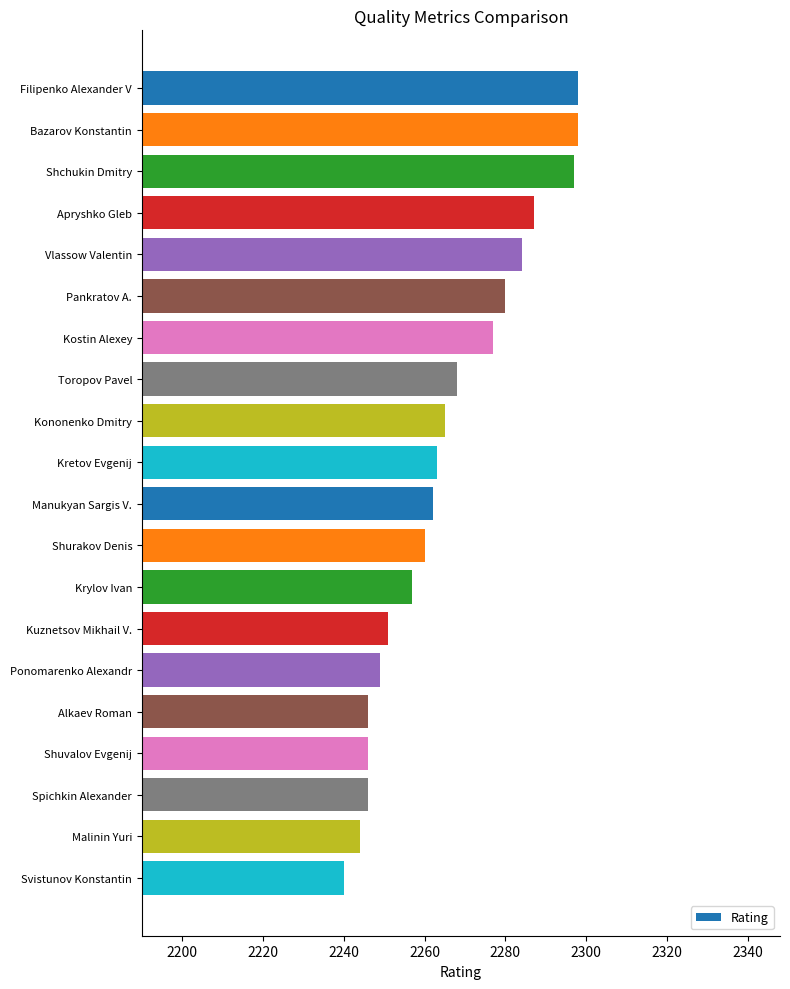

What is the smallest value displayed?

2240